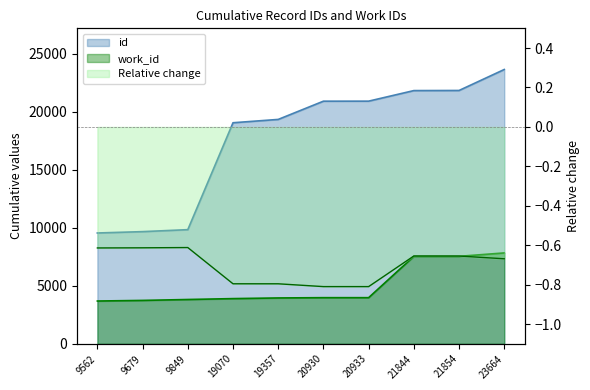

What is the lowest value of the id series?

9562